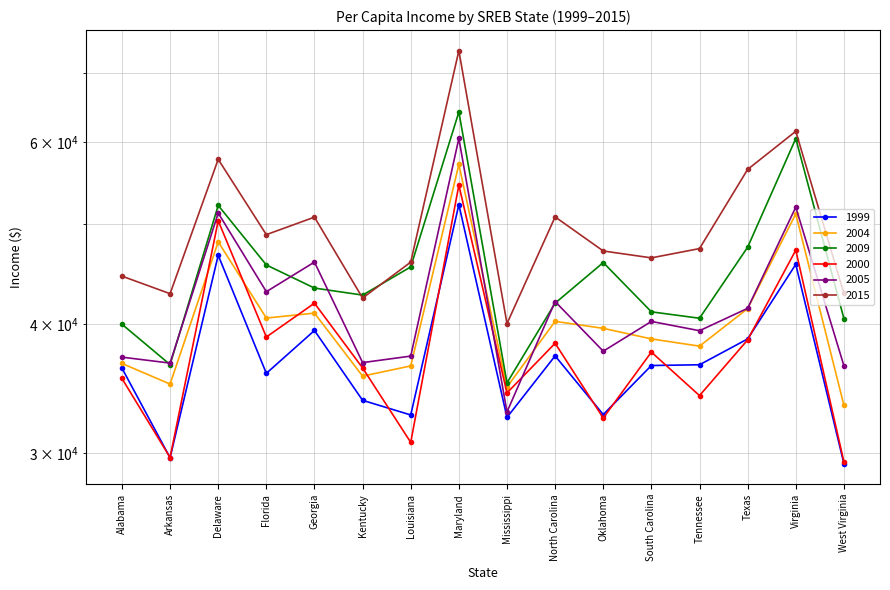

True or false: 2009 and 2005 intersect in this chart.

True